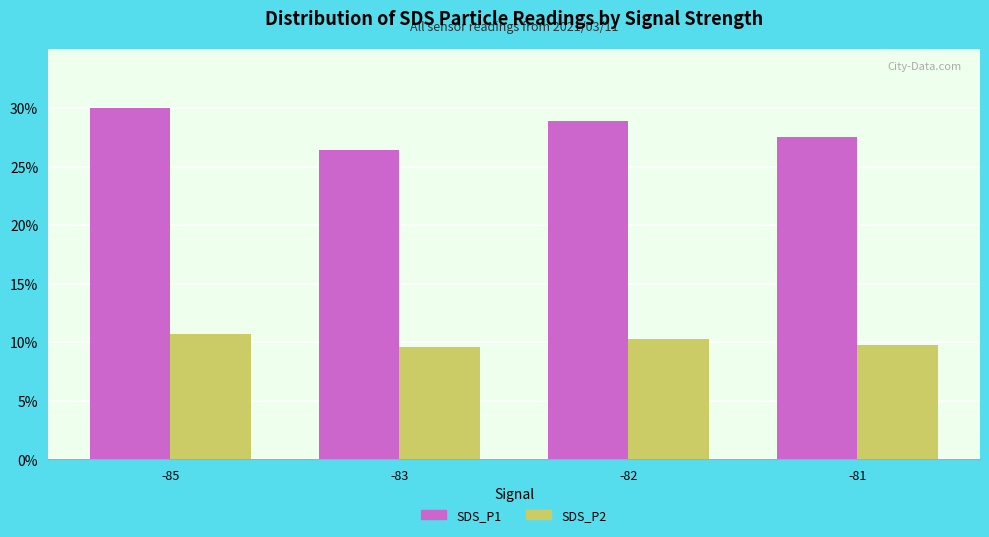

List the series in order of their overall mean, lowest first.

SDS_P2, SDS_P1